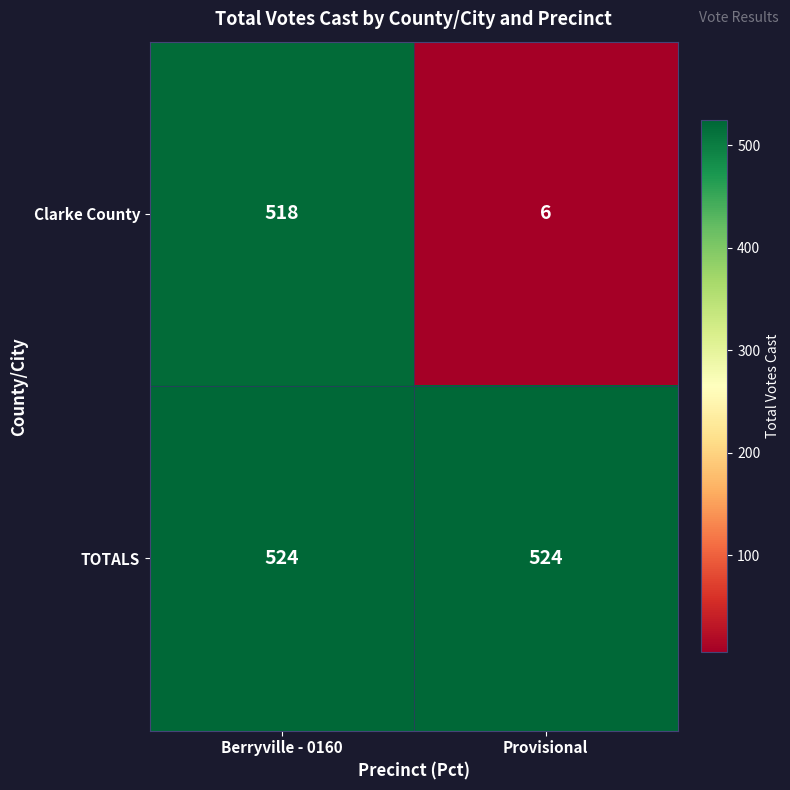

What value does the TOTALS series have at Provisional?

524